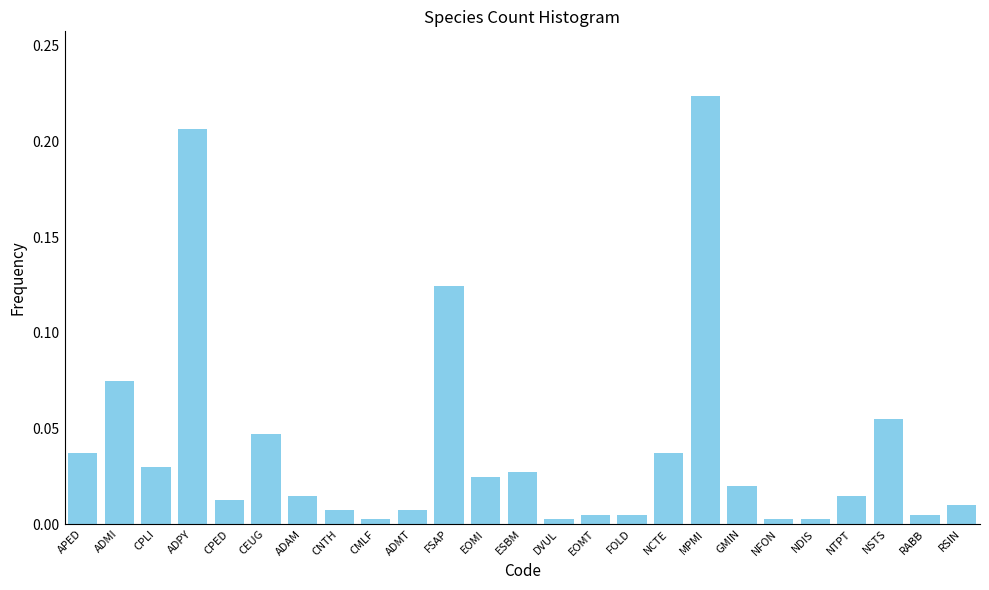

Is it true that the value at CPED is 0.0?

True